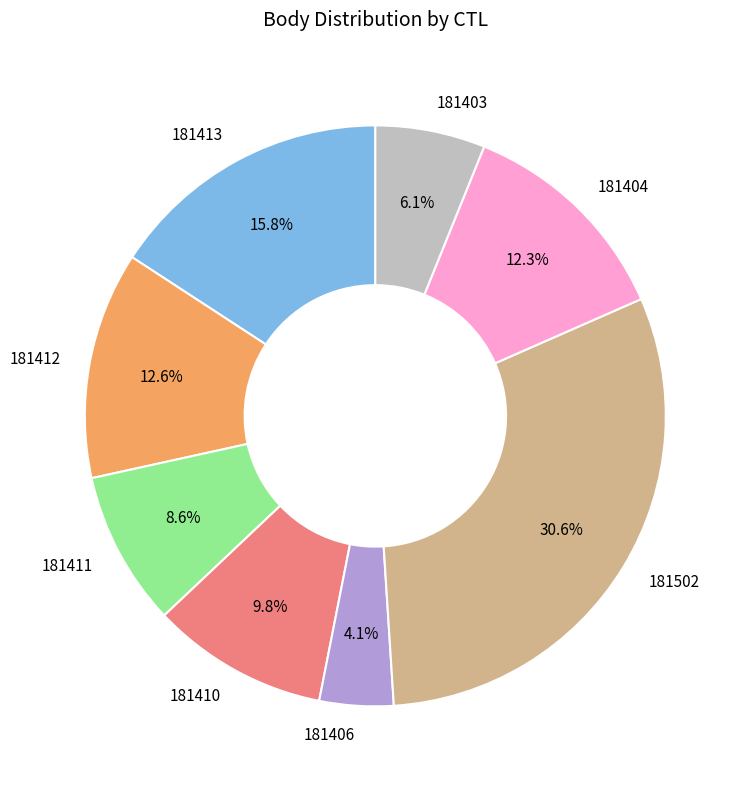

What is the largest slice in the pie chart?

181502